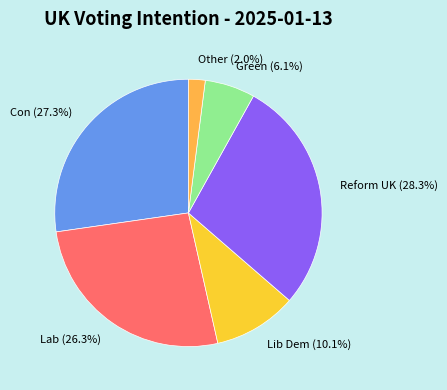

Is it true that Lib Dem is 10% of the pie?

True